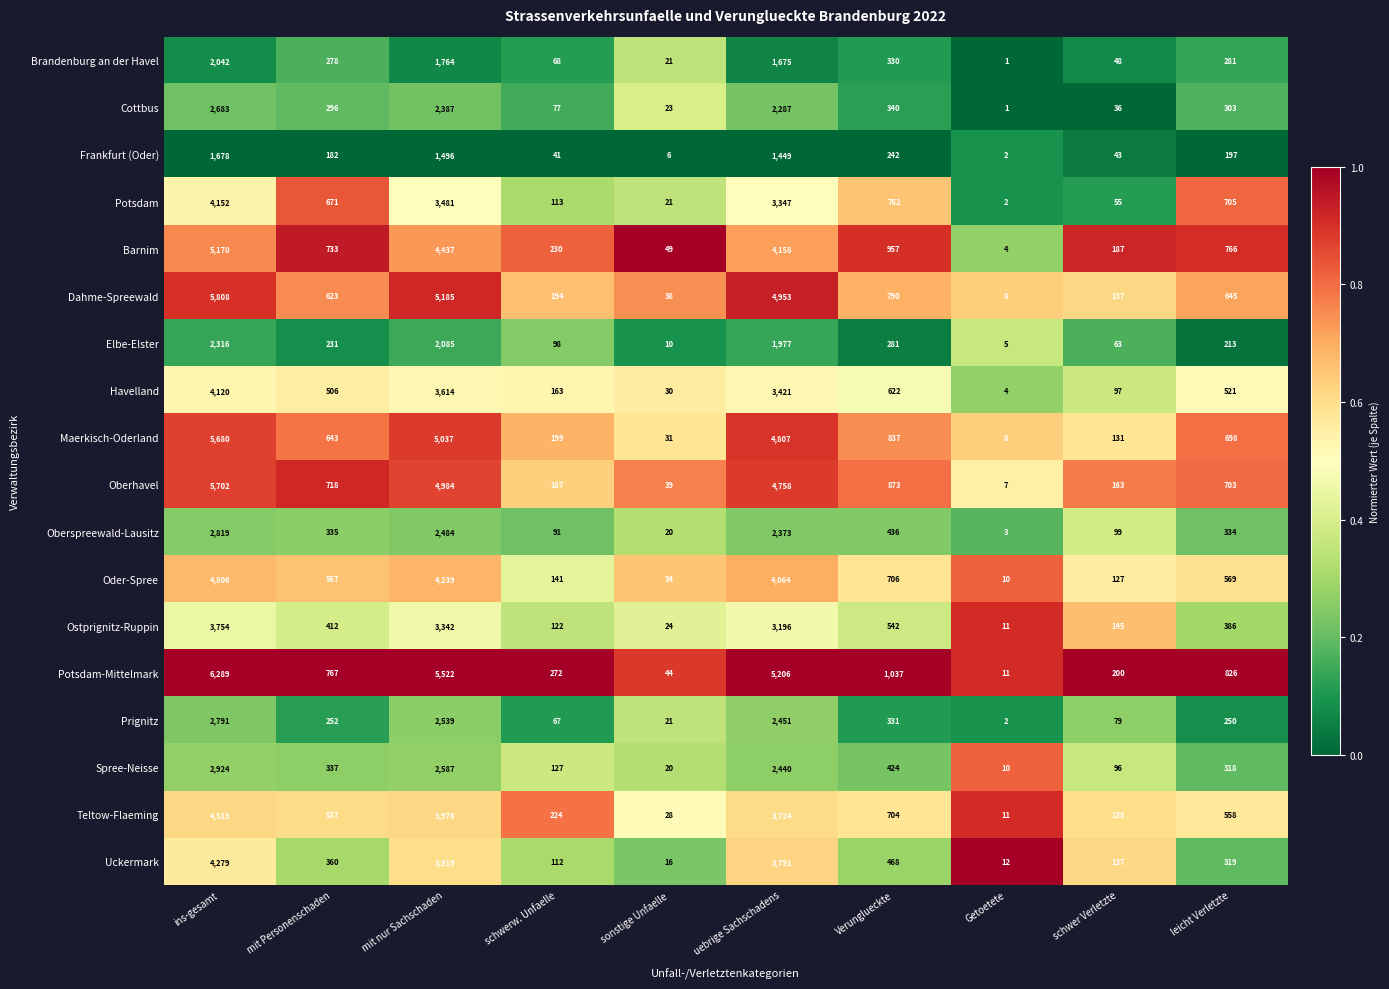

Where is Frankfurt (Oder) nearest to the value 840?

Verunglueckte